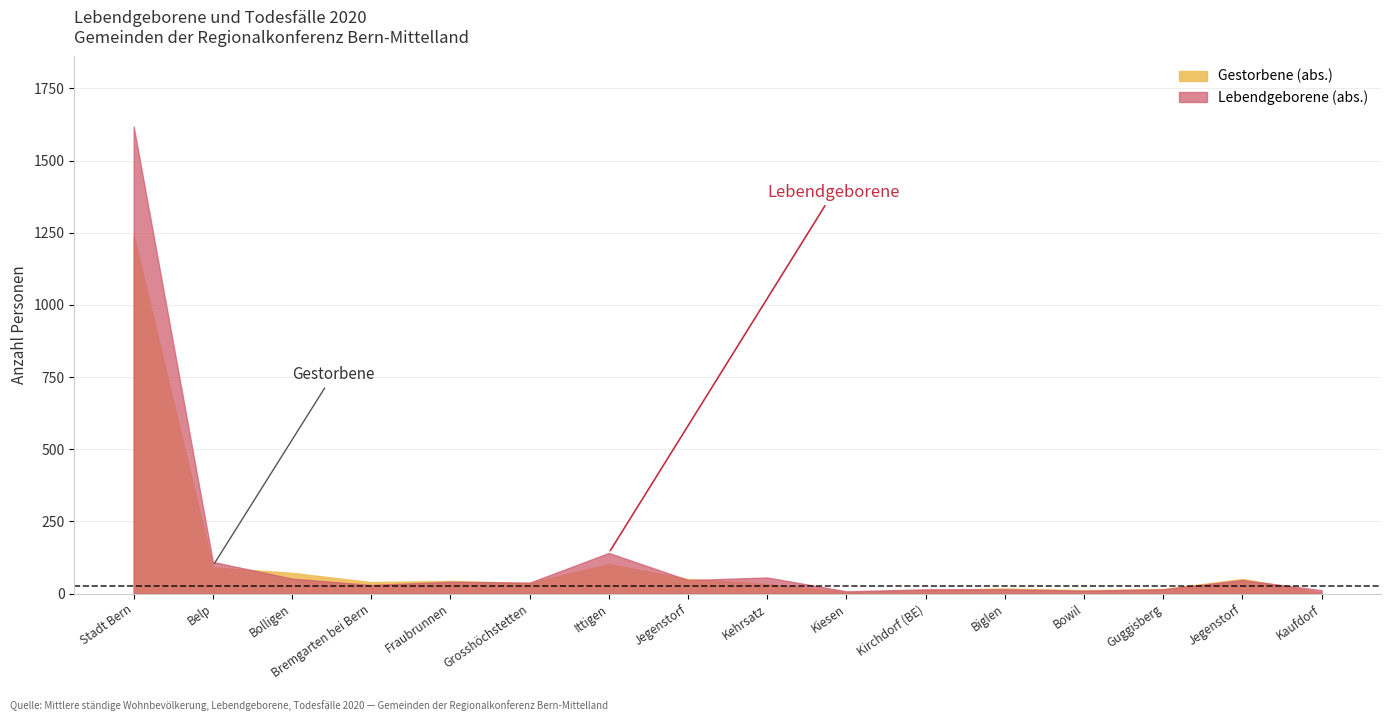

At which label does Lebendgeborene (abs.) first exceed 41?

Stadt Bern